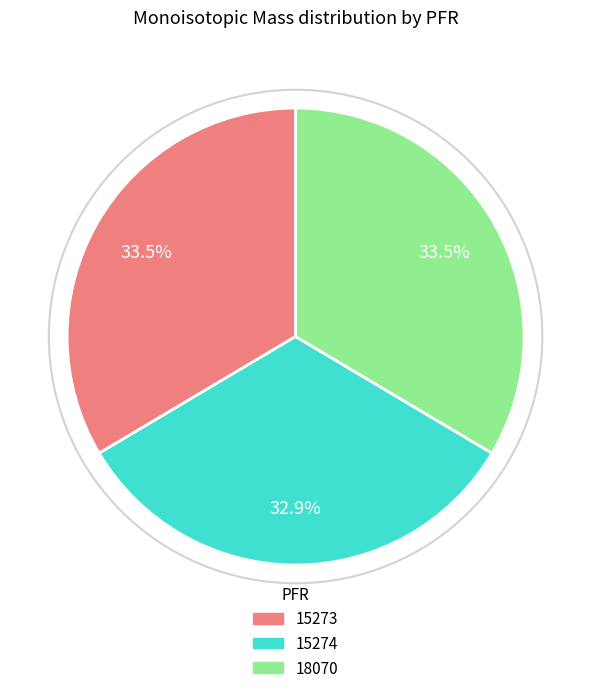

Is it true that 15274 is 33% of the pie?

True